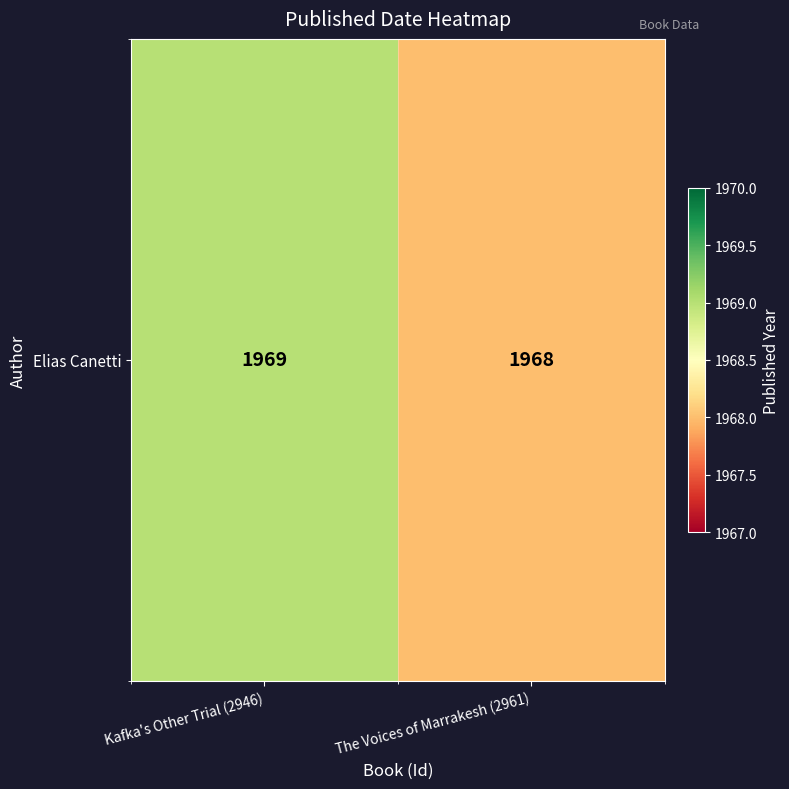

What is the sum of the values at The Voices of Marrakesh (2961) and Kafka's Other Trial (2946)?

3937